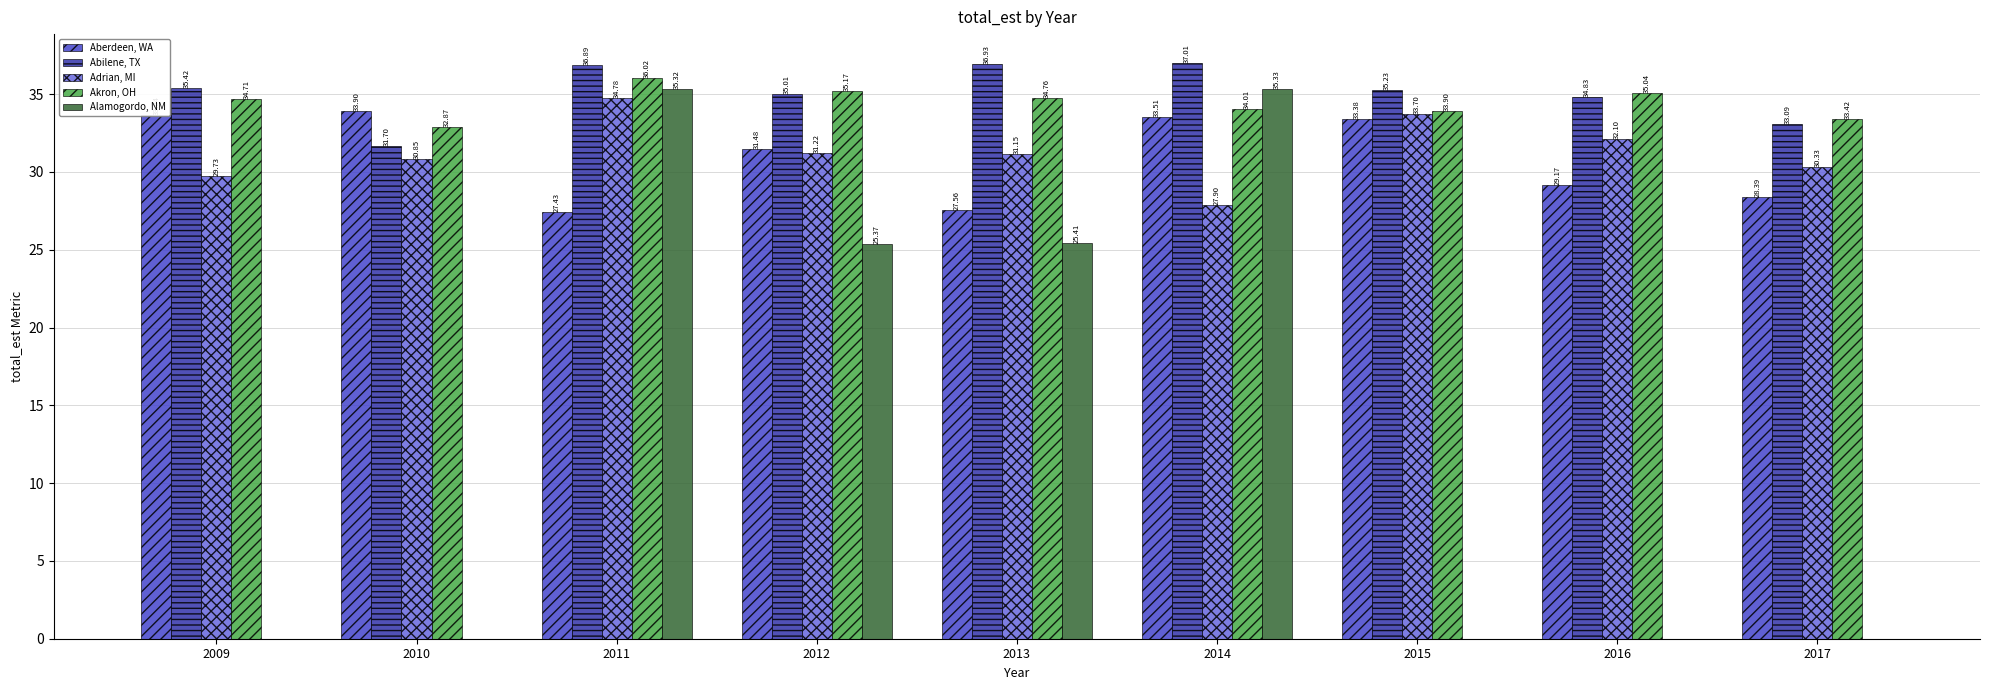

What are all the series names shown in the legend?

Aberdeen, WA, Abilene, TX, Adrian, MI, Akron, OH, Alamogordo, NM